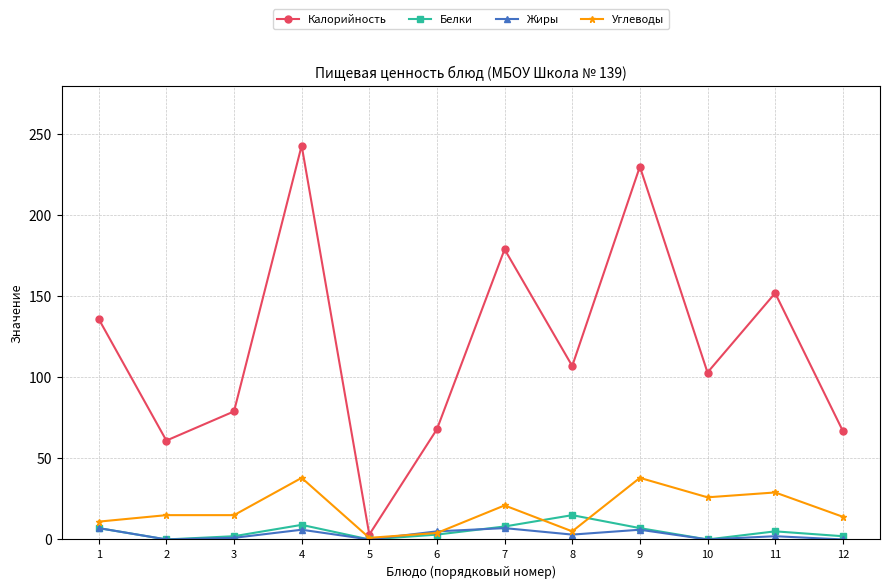

What is the difference between the highest and lowest values at 1?

129